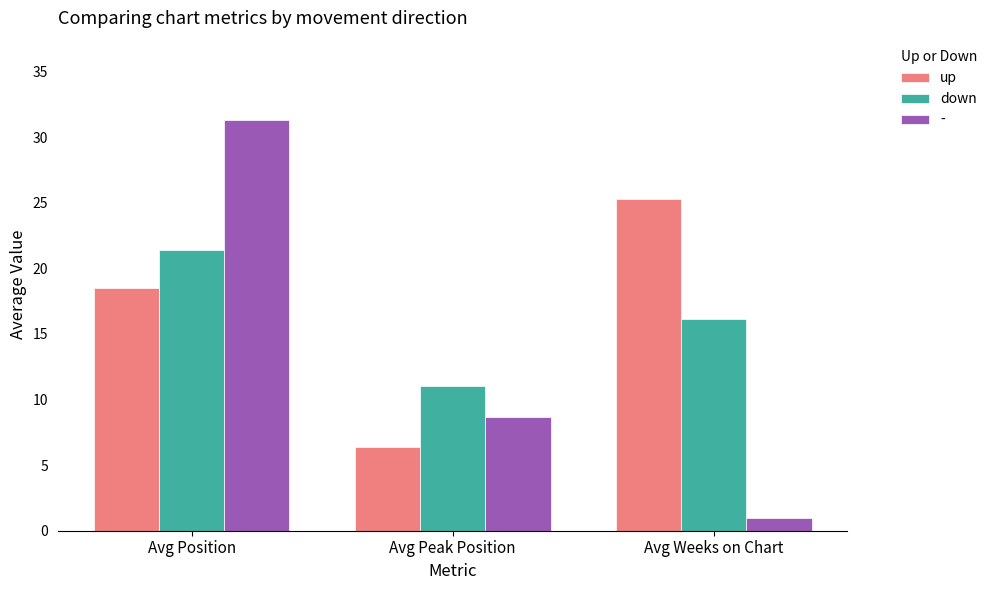

Does the chart contain stacked bars?

No